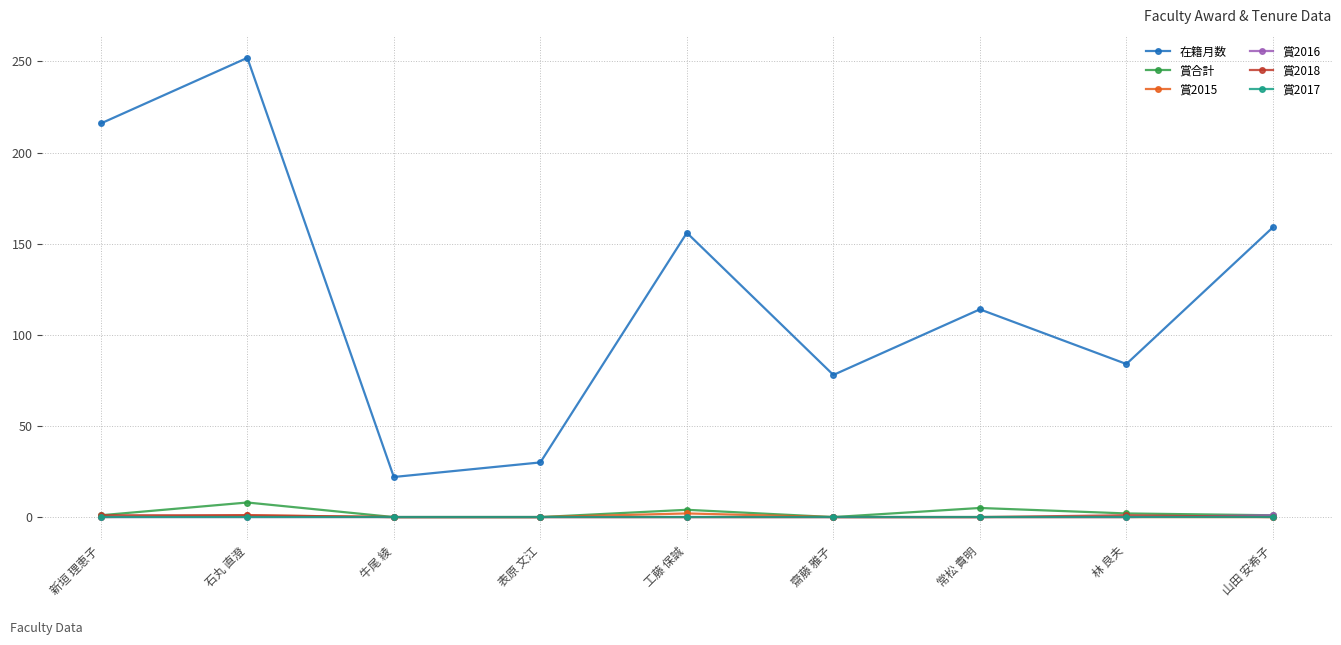

In 賞合計, how many points are higher than both neighbors (excluding endpoints)?

3